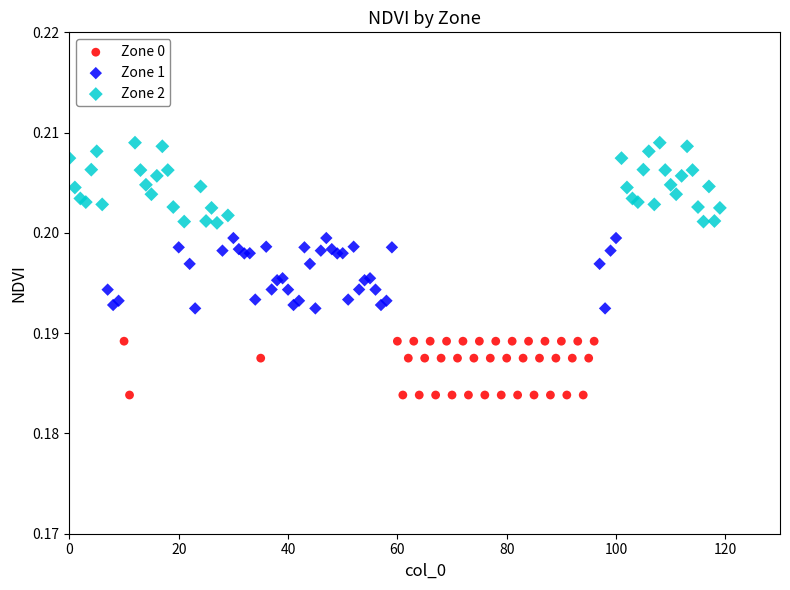

Which series has the largest Y range (max minus min)?

Zone 2